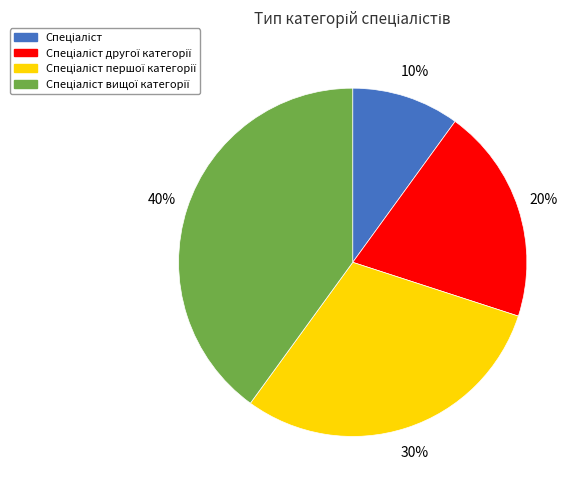

Count the number of slices in the pie.

4